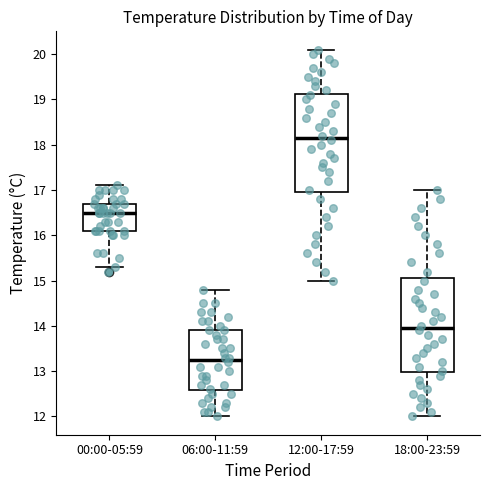

Reading left to right, transcribe this box plot: for each box, give where its median line is, the range the box spans, and where its two whiskers end, as read against the y-axis. The values are not printed on the chart, so give them approximately, as read against the axis.

00:00-05:59: median 16.5, box 16.1 to 16.7, whiskers 15.3 to 17.1
06:00-11:59: median 13.3, box 12.6 to 13.9, whiskers 12.0 to 14.8
12:00-17:59: median 18.2, box 17.0 to 19.1, whiskers 15.0 to 20.1
18:00-23:59: median 14.0, box 13.0 to 15.1, whiskers 12.0 to 17.0